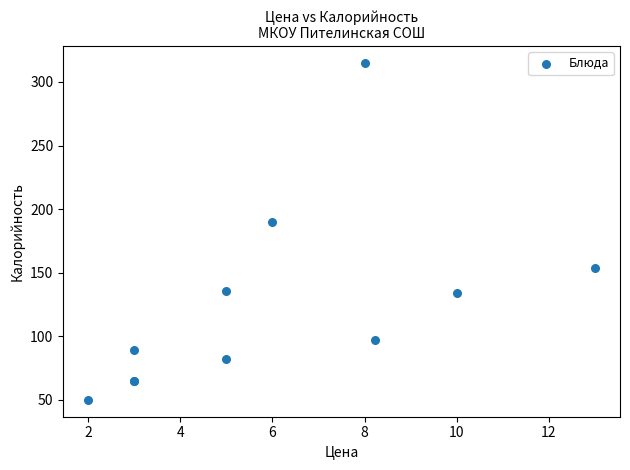

What Y value in the scatter plot is closest to 182?

190